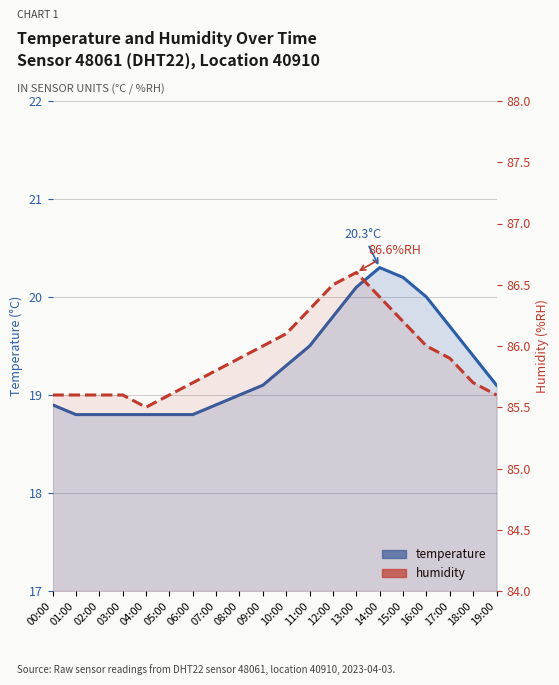

What is the total value across all series at 13:00?

106.7